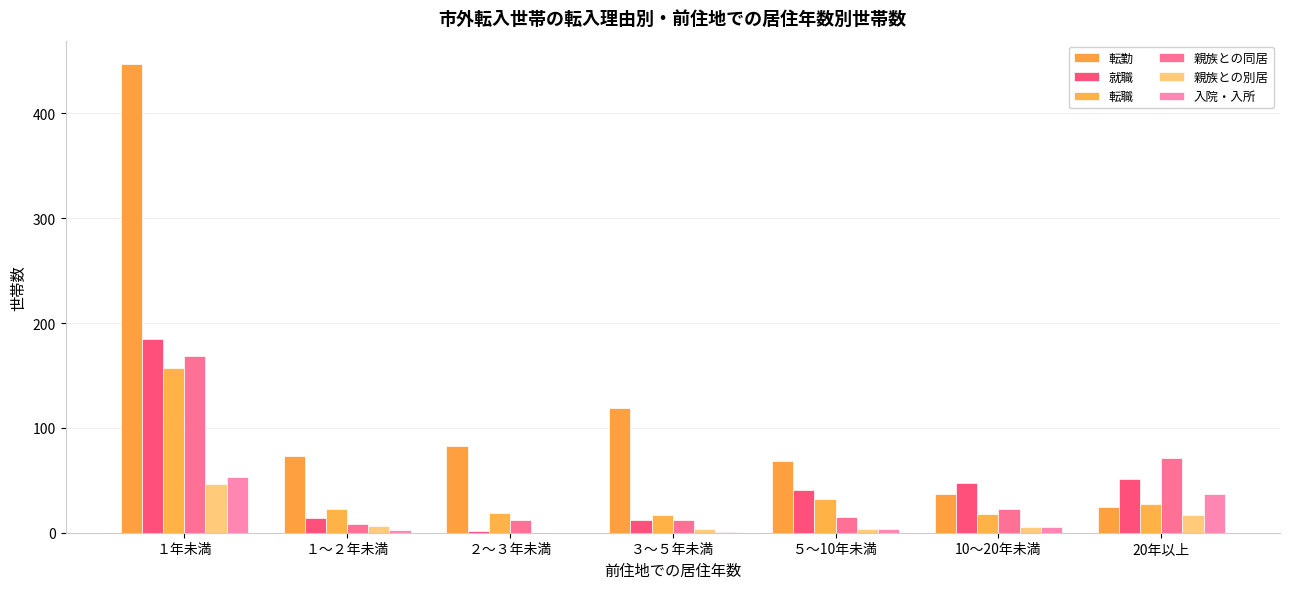

The value of 転職 at ５～10年未満 is 50. True or false?

False